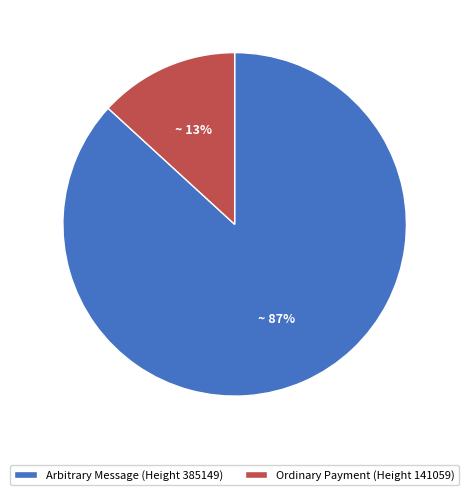

What percentage is the Ordinary Payment (Height 141059) slice, to the nearest percent?

13%